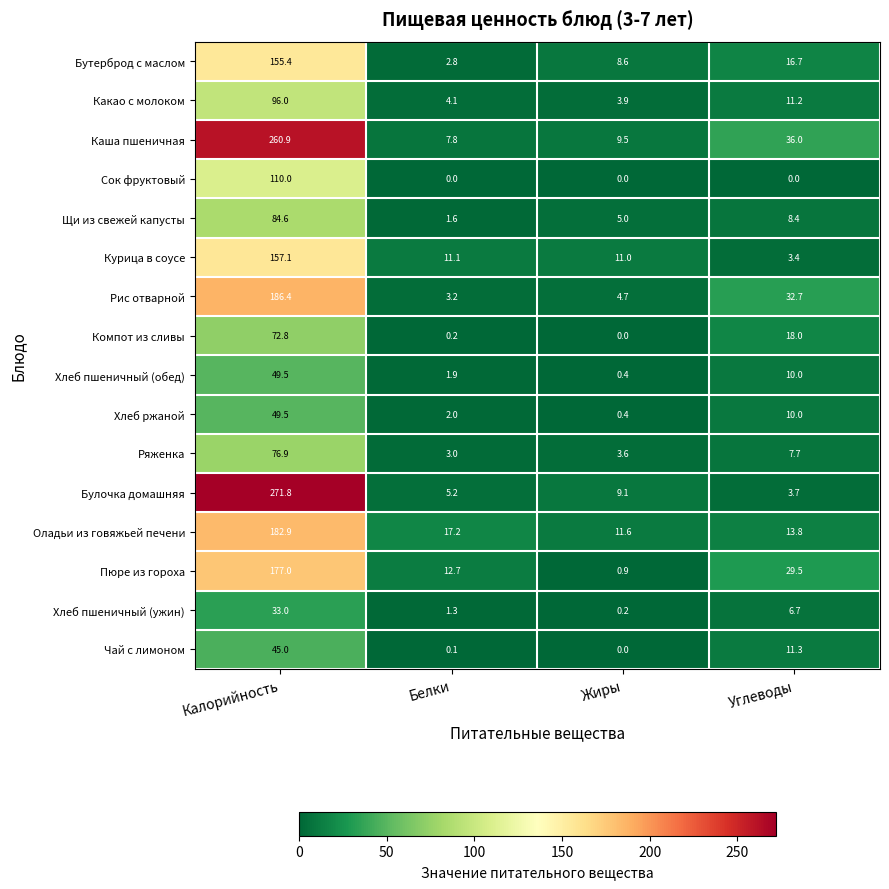

Is it true that Оладьи из говяжьей печени equals 13.8 at Углеводы?

True